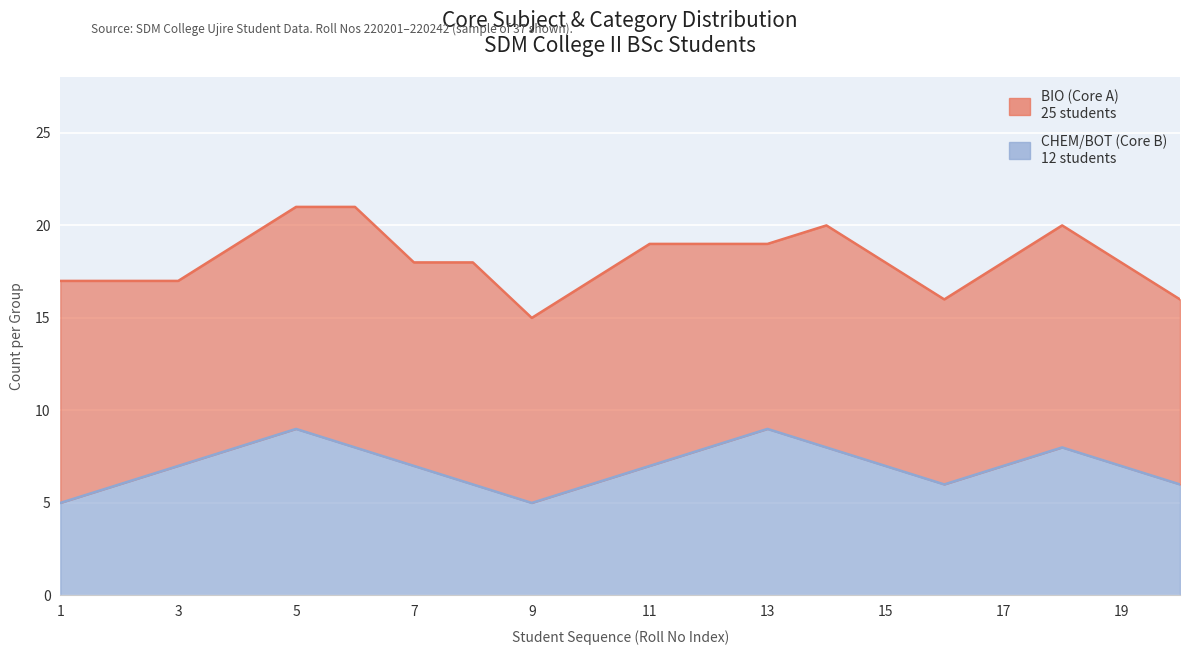

What is the difference between the second highest and second lowest values?

4